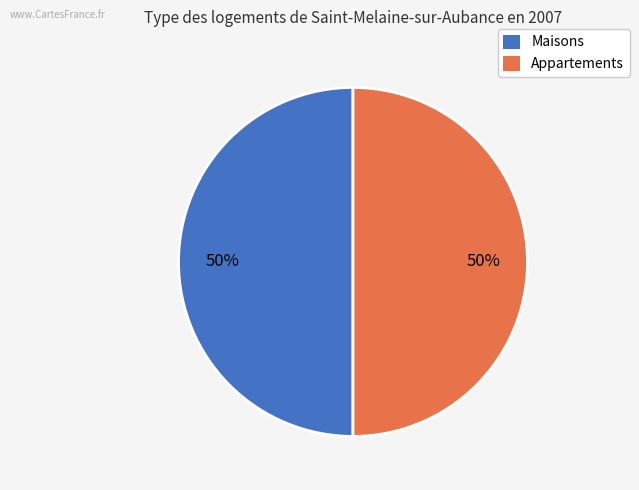

To the nearest percent, what is the average slice percentage?

50%